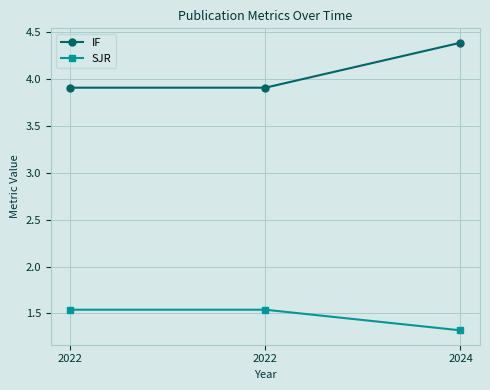

Where is SJR nearest to the value 1?

2024